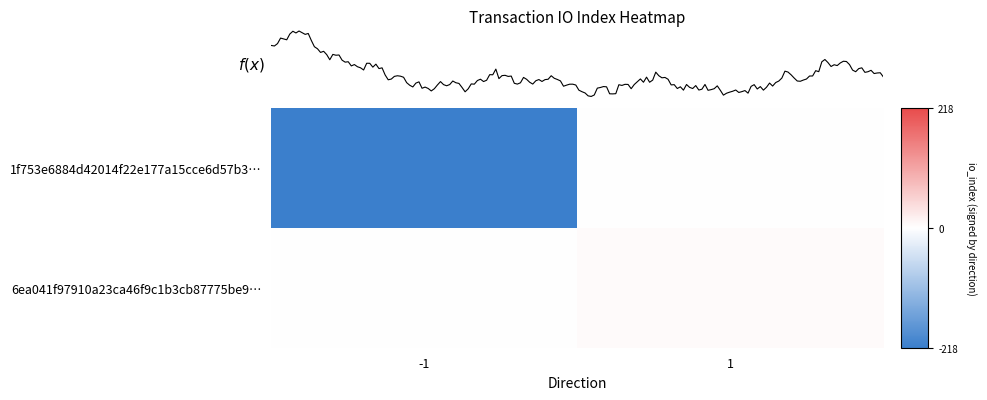

What is the sum of all 6ea041f97910a23ca46f9c1b3cb87775be9… values?

6